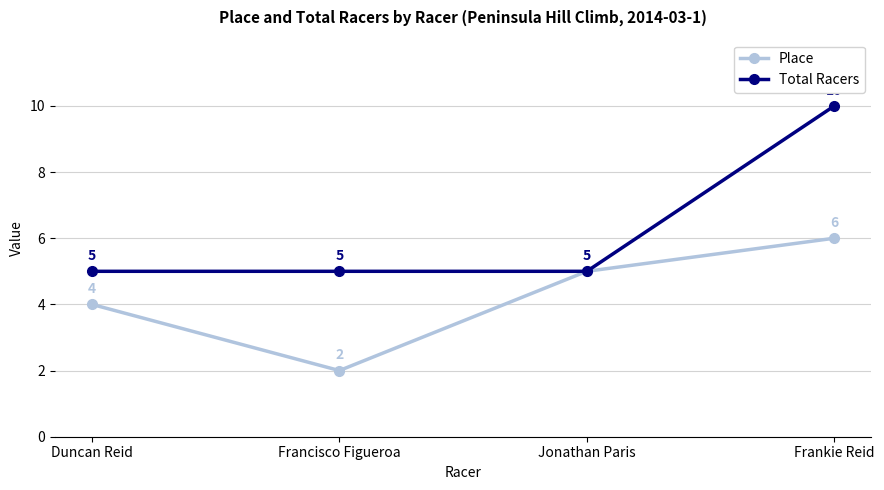

What is the minimum value shown in the chart?

2